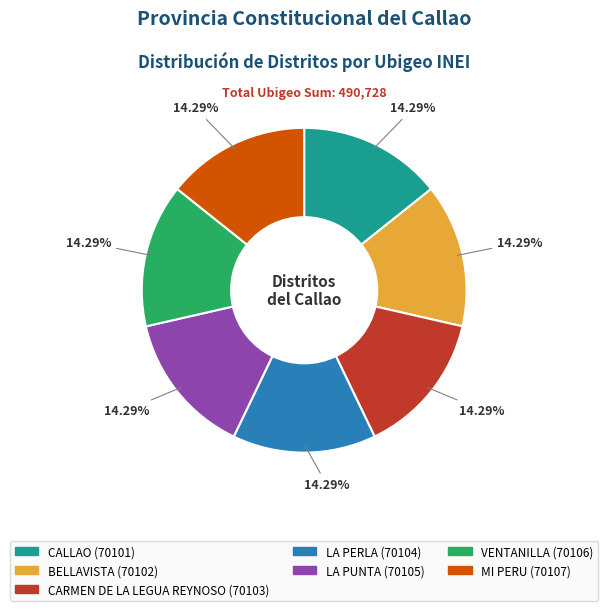

True or false: LA PERLA accounts for 14% of the total.

True